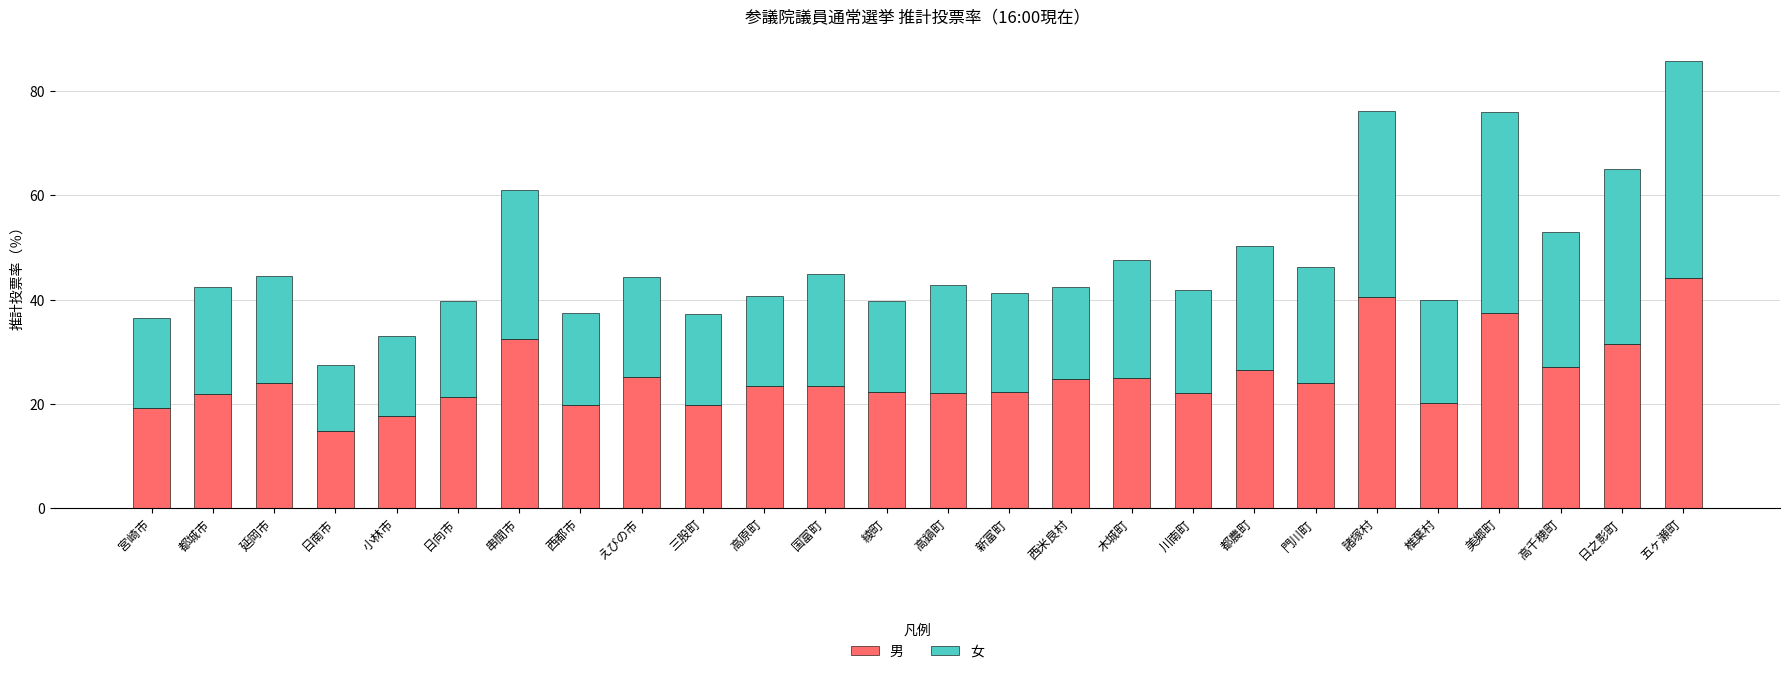

Count the number of data series in this chart.

2